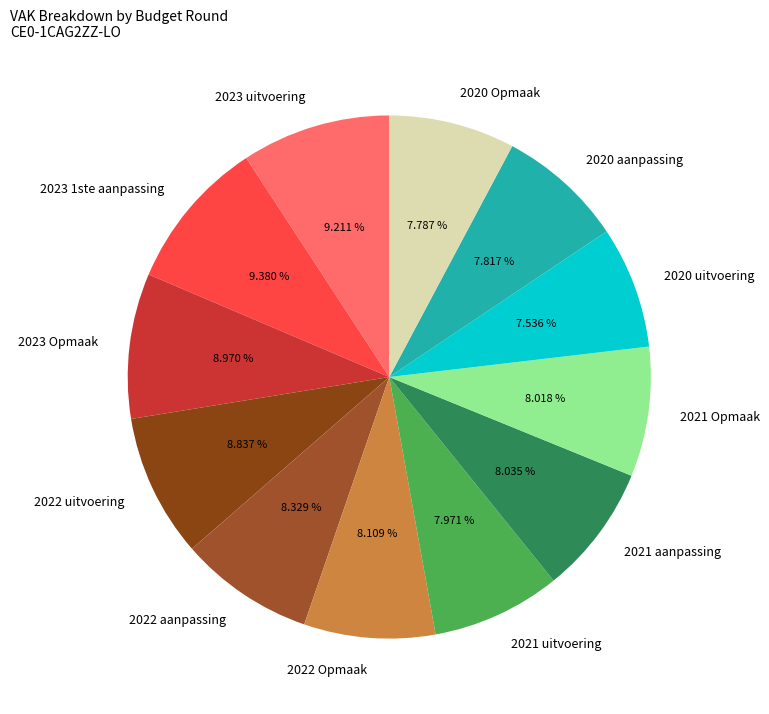

To the nearest percent, what is the difference between the largest and smallest slice percentages?

2%